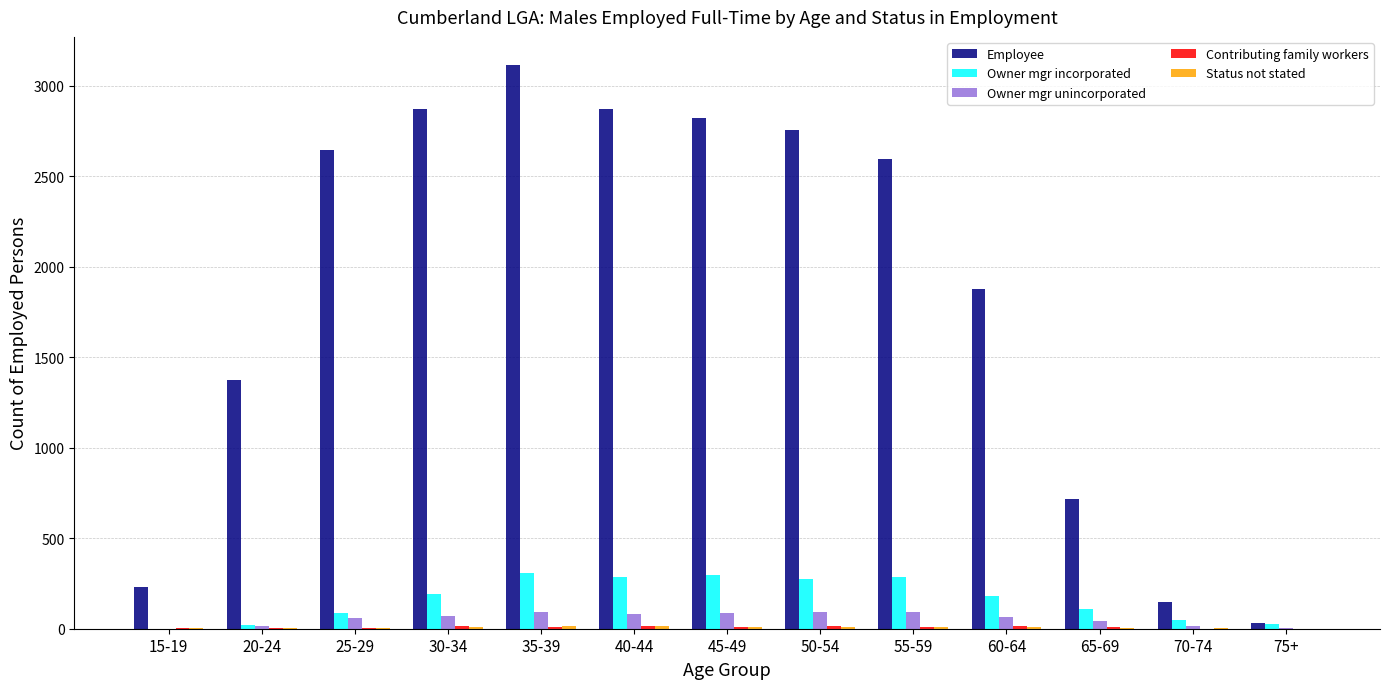

Which label corresponds to the largest value in the chart?

35-39